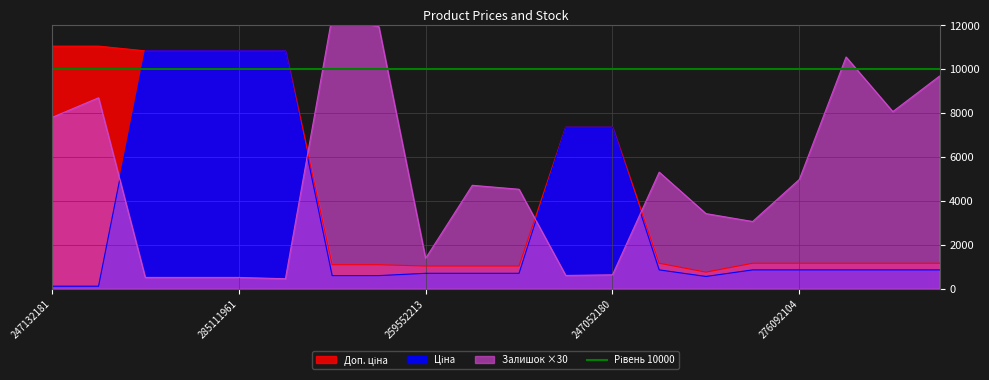

Between 247052181 and 276092109, which series saw the biggest shift?

Залишок